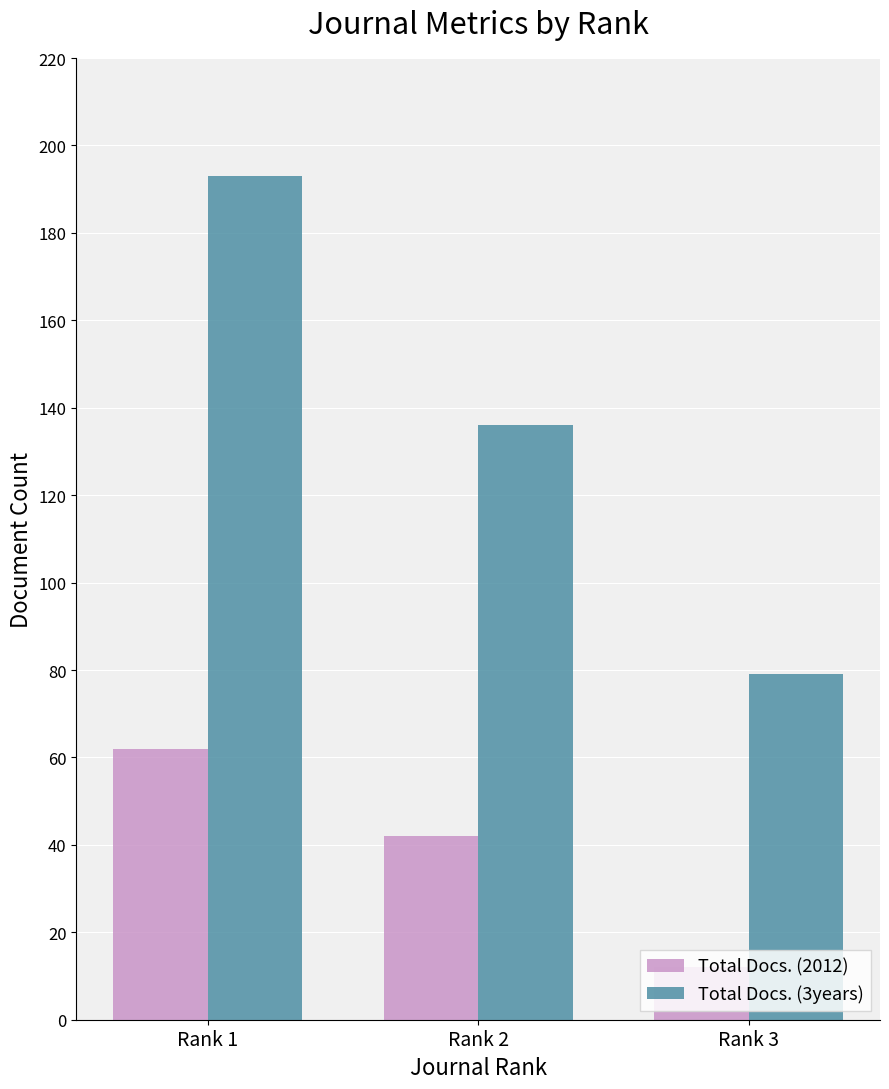

True or false: Total Docs. (3years) has a value of 22 at Rank 3.

False